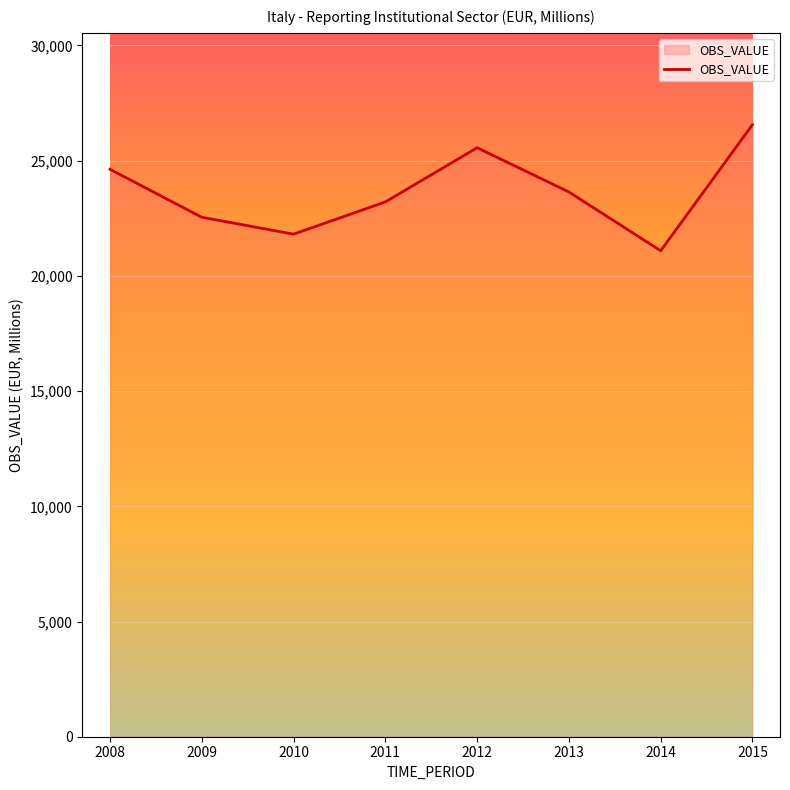

What is the smallest value displayed?

21088.7